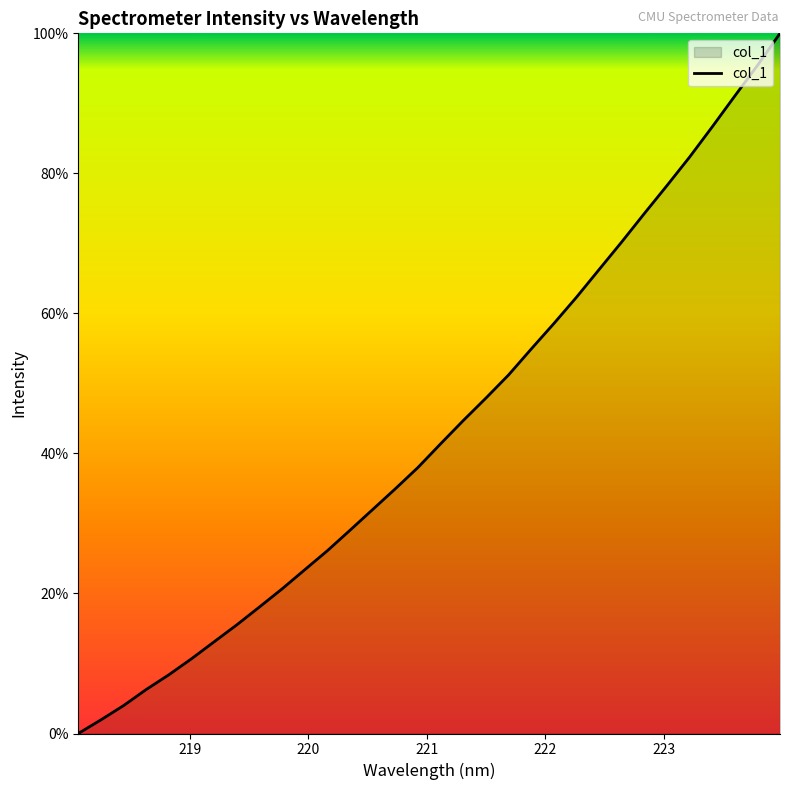

What is the difference between the maximum and minimum values?

100.0